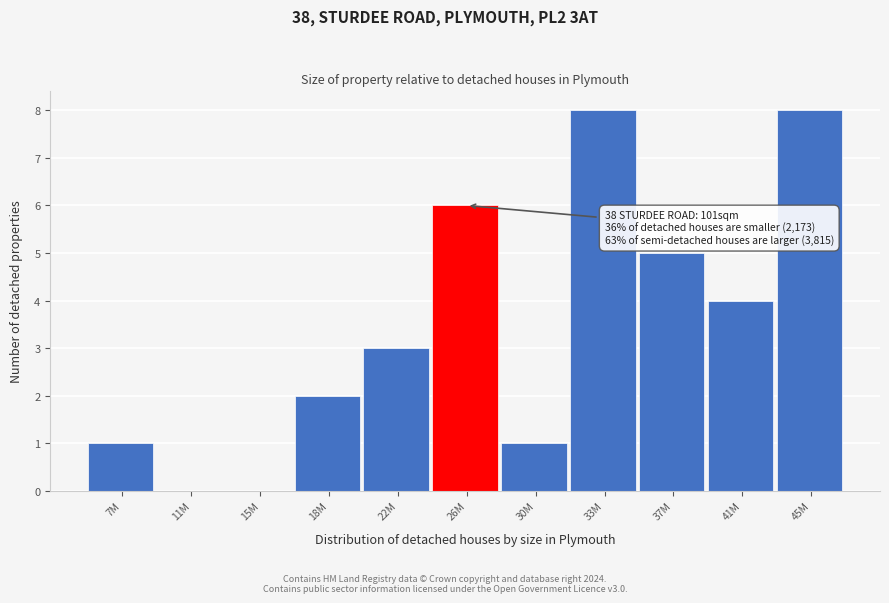

Reading left to right, extract all data points from this chart.

7M=1	11M=0	15M=0	18M=2	22M=3	26M=6	30M=1	33M=8	37M=5	41M=4	45M=8